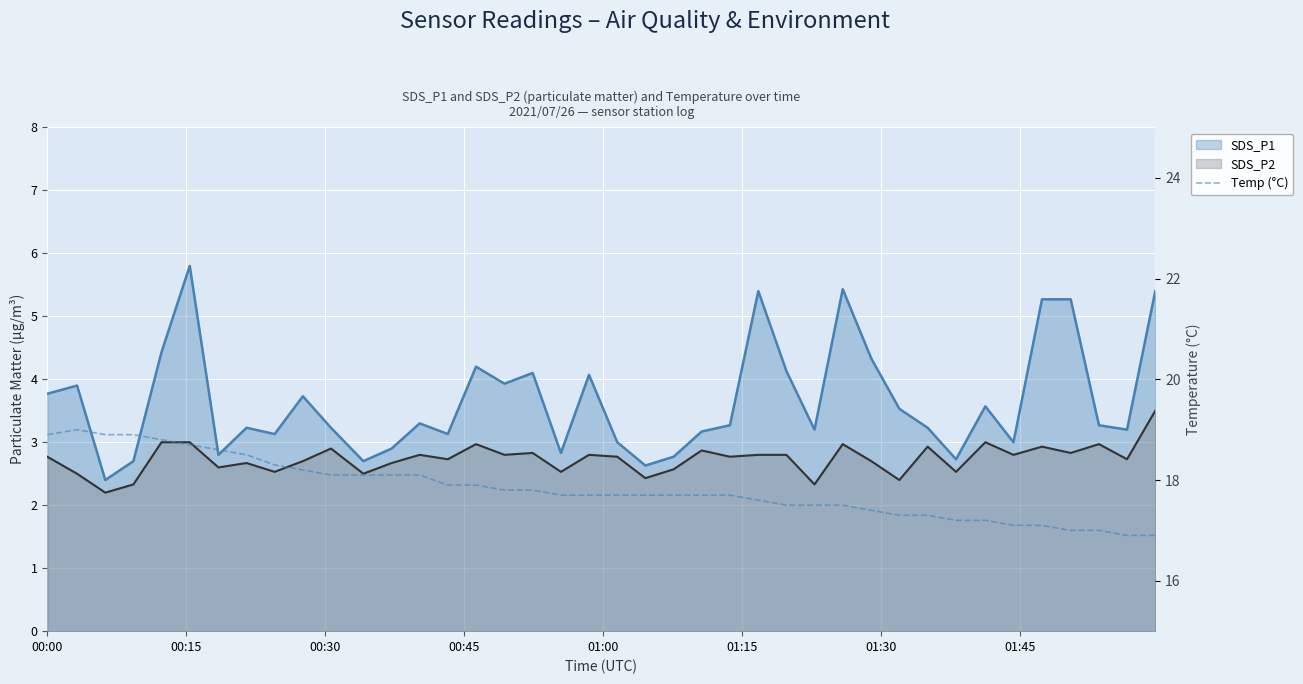

Where is the first local maximum?

00:15